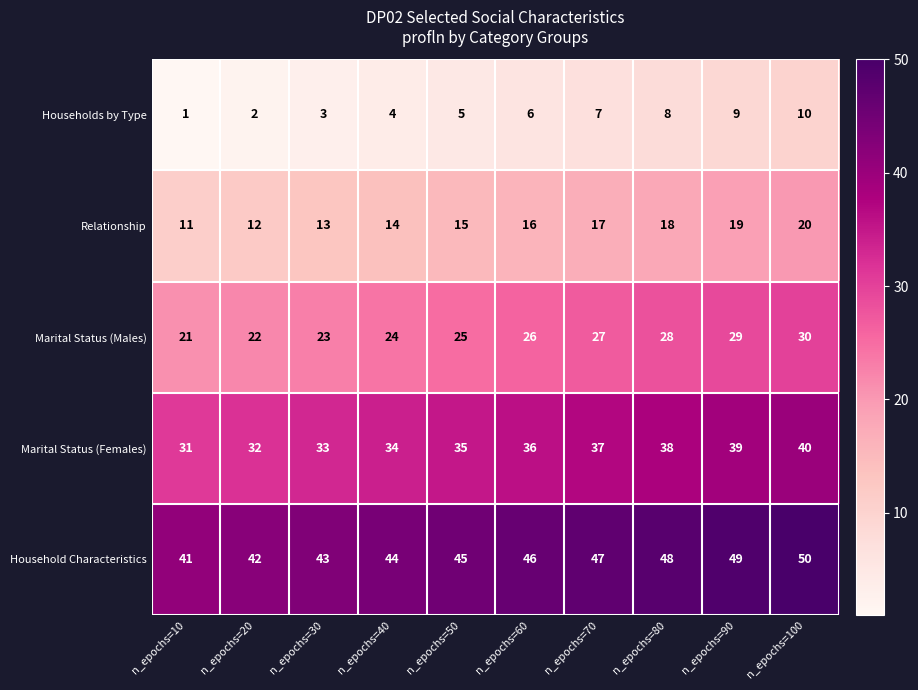

What is the sum of the Relationship values at n_epochs=90 and n_epochs=10?

30